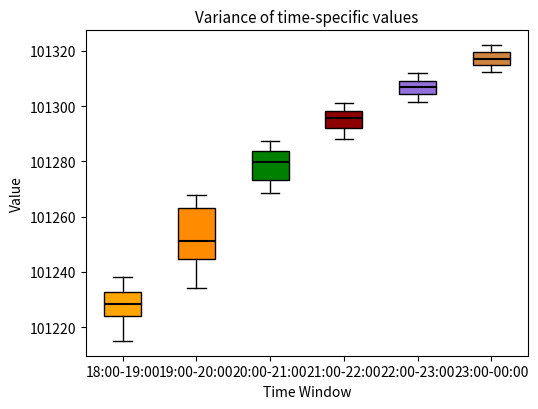

Which box has the highest median line?

23:00-00:00